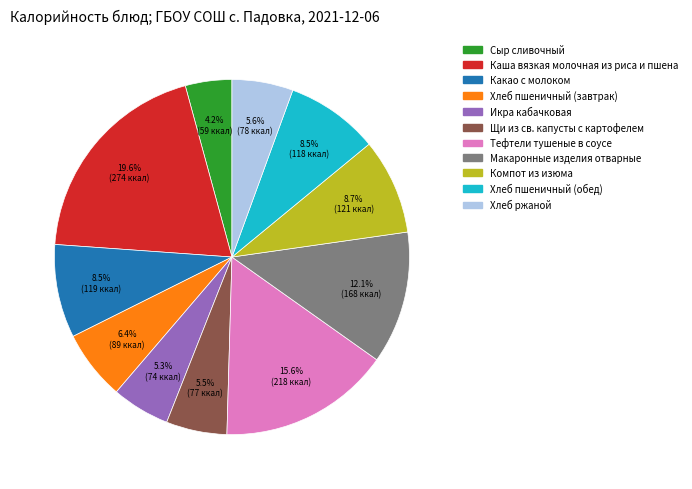

What is the ratio of the value at Какао с молоком to the value at Компот из изюма?

1.0